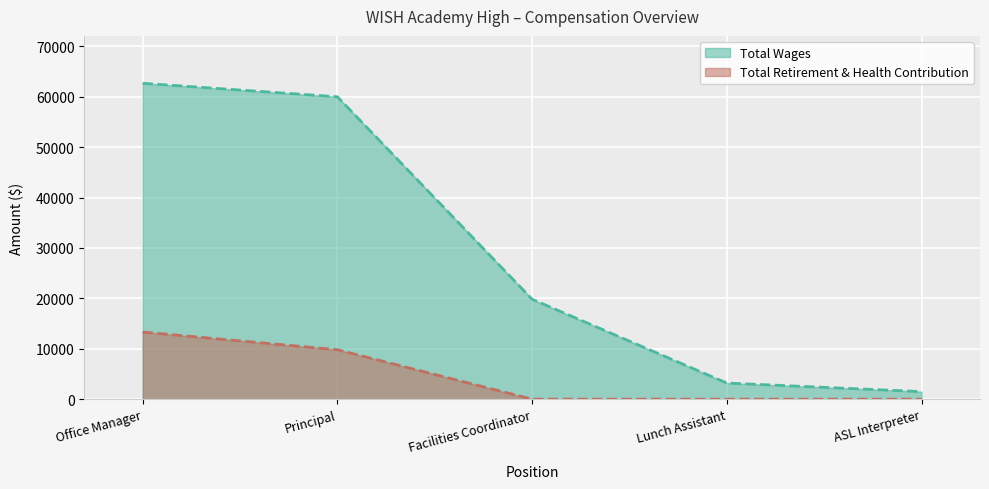

What is the label of the 1st point from the left?

Office Manager